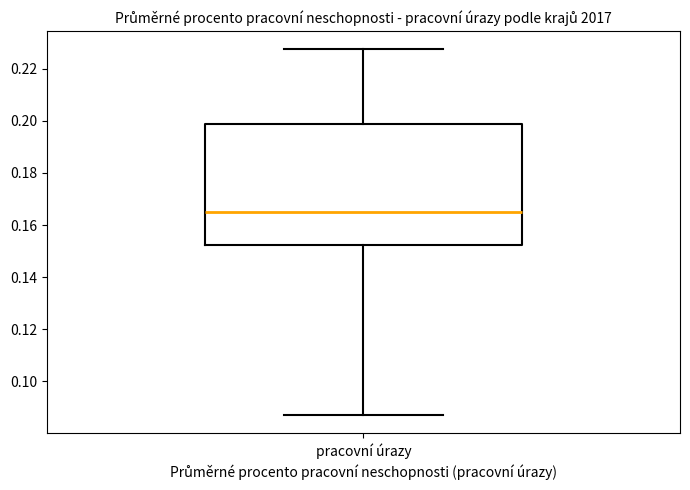

Read this box plot against the y-axis: the position of the median line, the range covered by the box, and the ends of both whiskers. The values are not printed on the chart, so give them approximately, as read against the axis.

median 0.164, box 0.152 to 0.198, whiskers 0.088 to 0.228